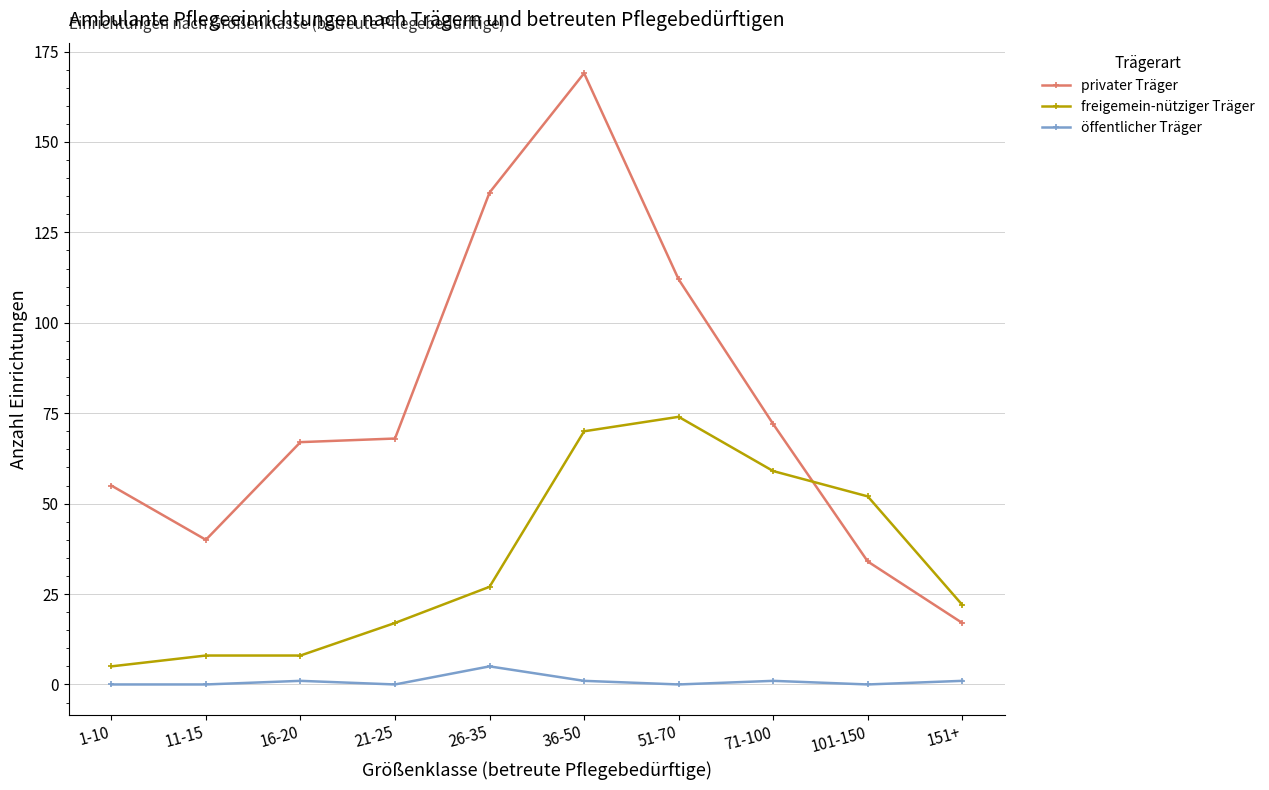

Does the chart display data point markers on the line(s)?

Yes